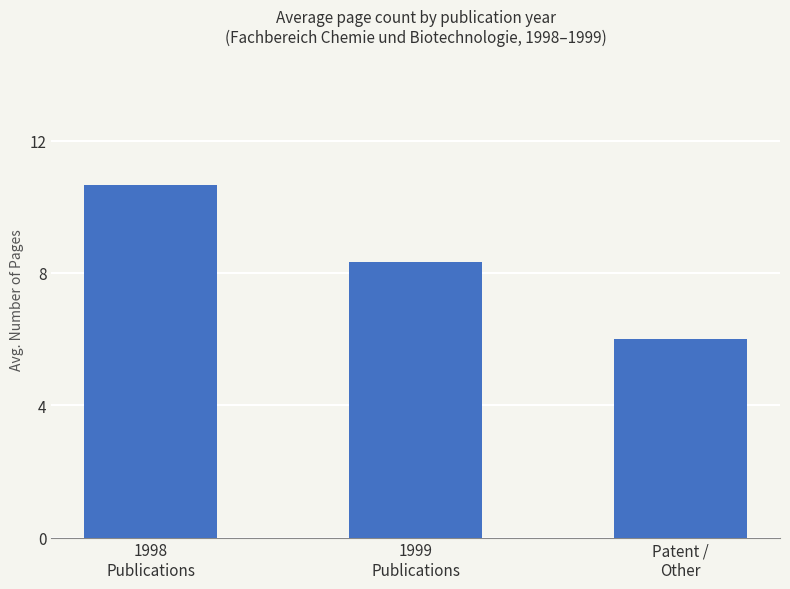

How many values are between 6 and 10?

2